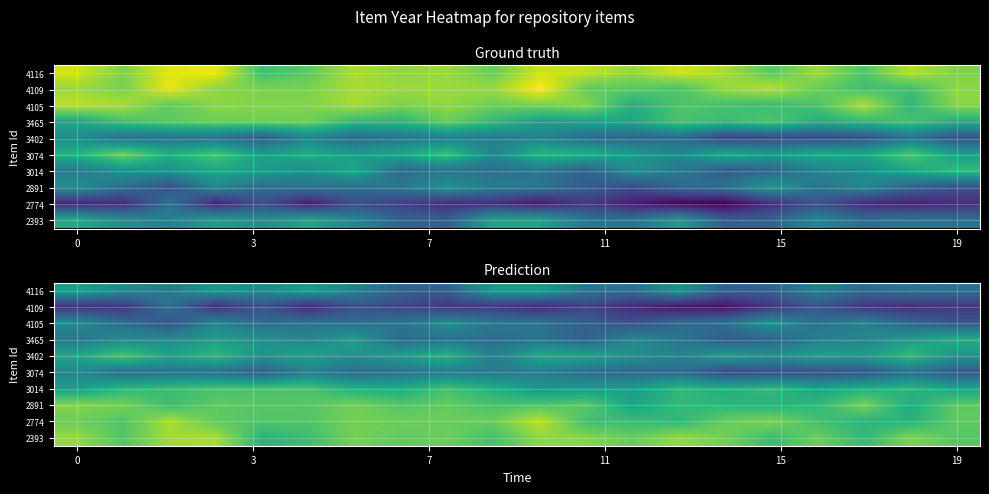

Rank the series by their maximum value, from highest to lowest.

2774, 2393, 2891, 3402, 3014, 3465, 4116, 4105, 3074, 4109